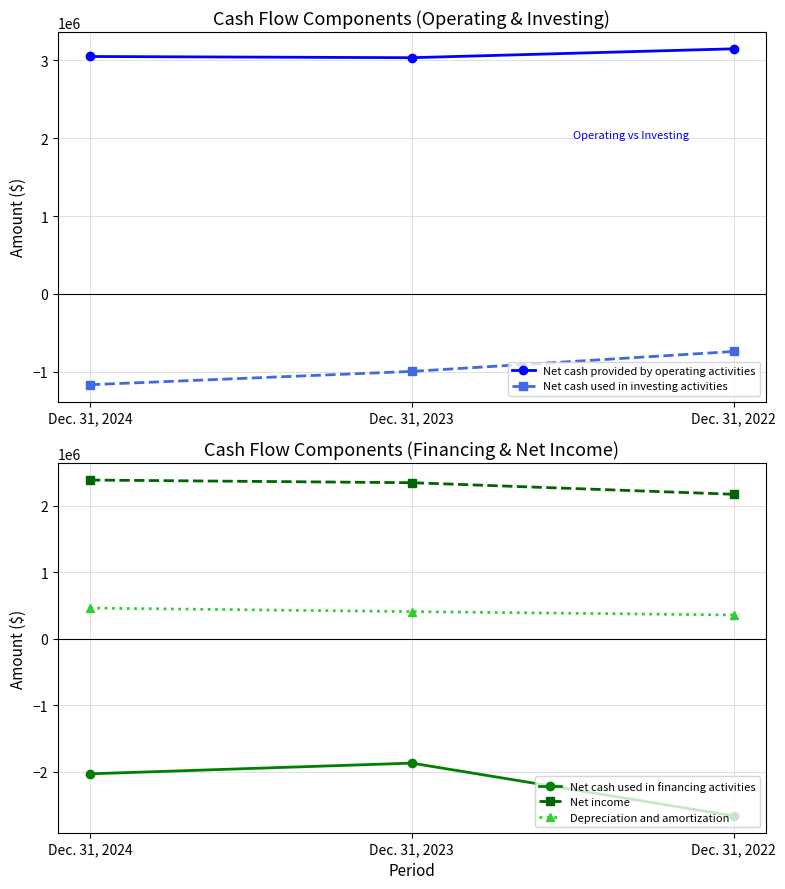

The value of Net cash used in financing activities at Dec. 31, 2022 is -2662536. True or false?

True